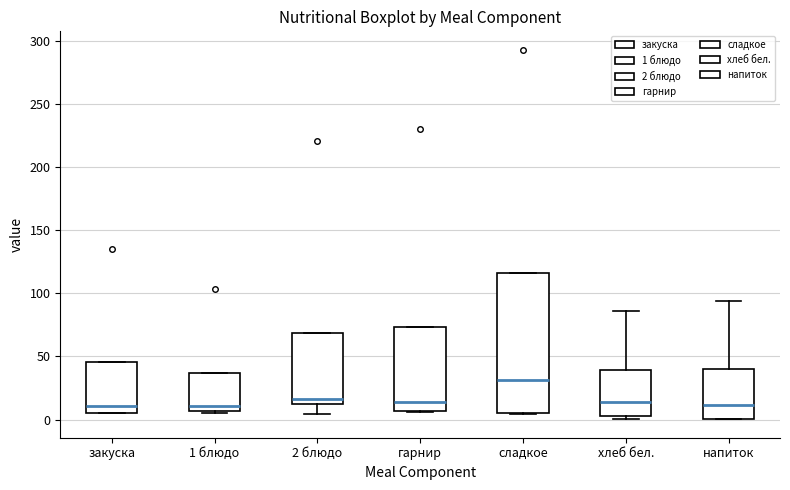

Comparing the boxes themselves (not the whiskers), which one is the tallest?

сладкое